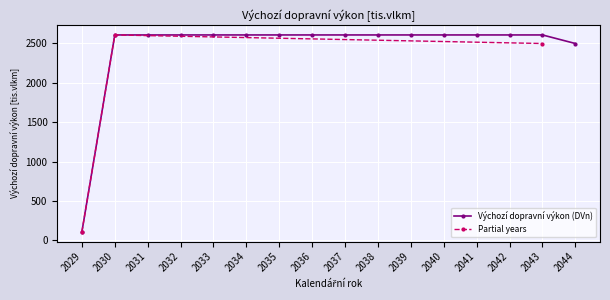

At which category does the chart reach its minimum across all series?

2029